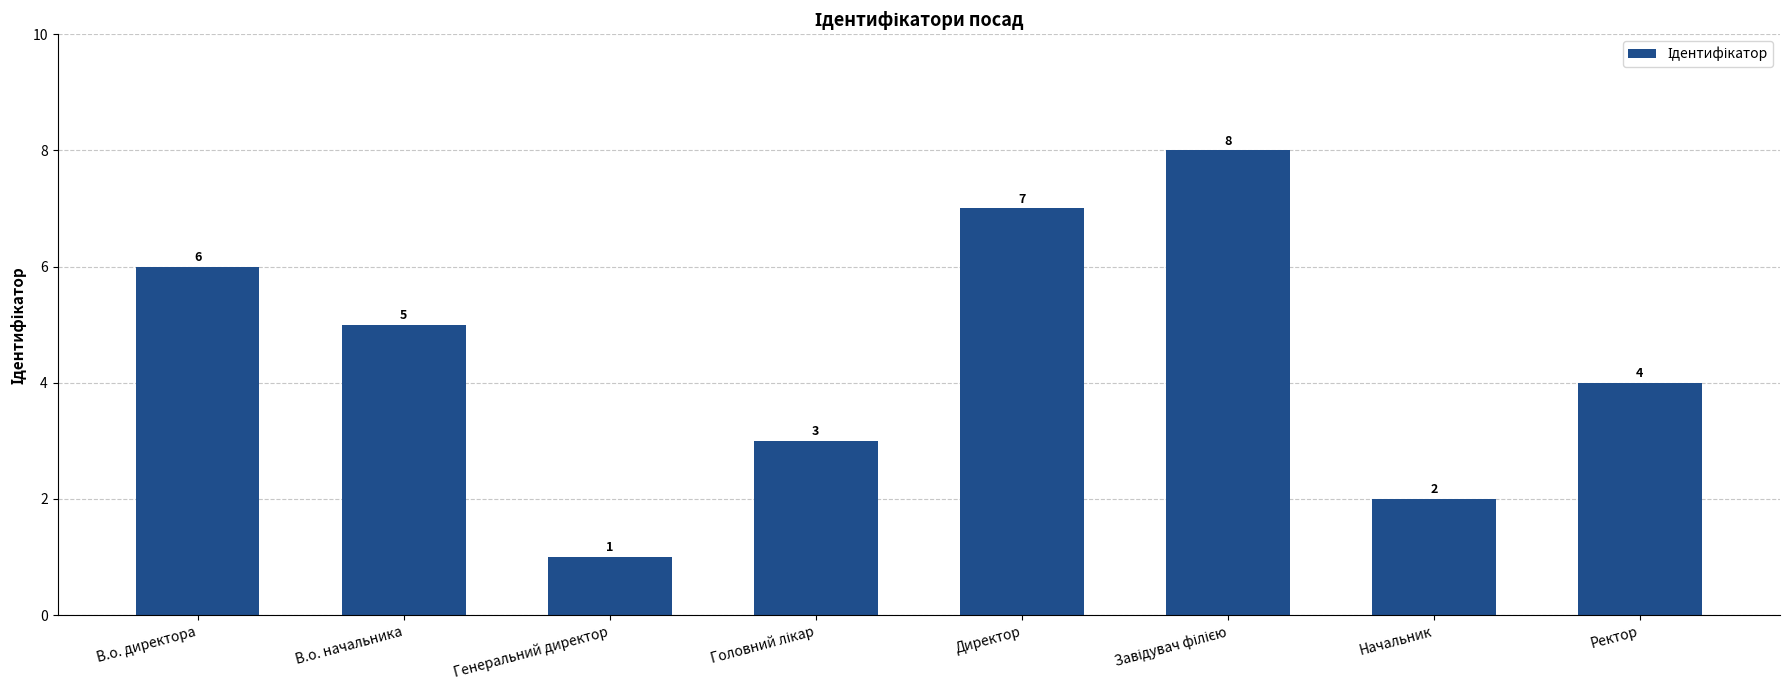

Where is the data nearest to the value 4?

Ректор